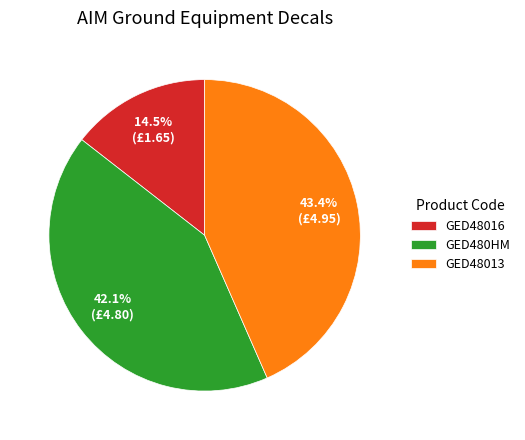

Does any single category account for the majority?

No